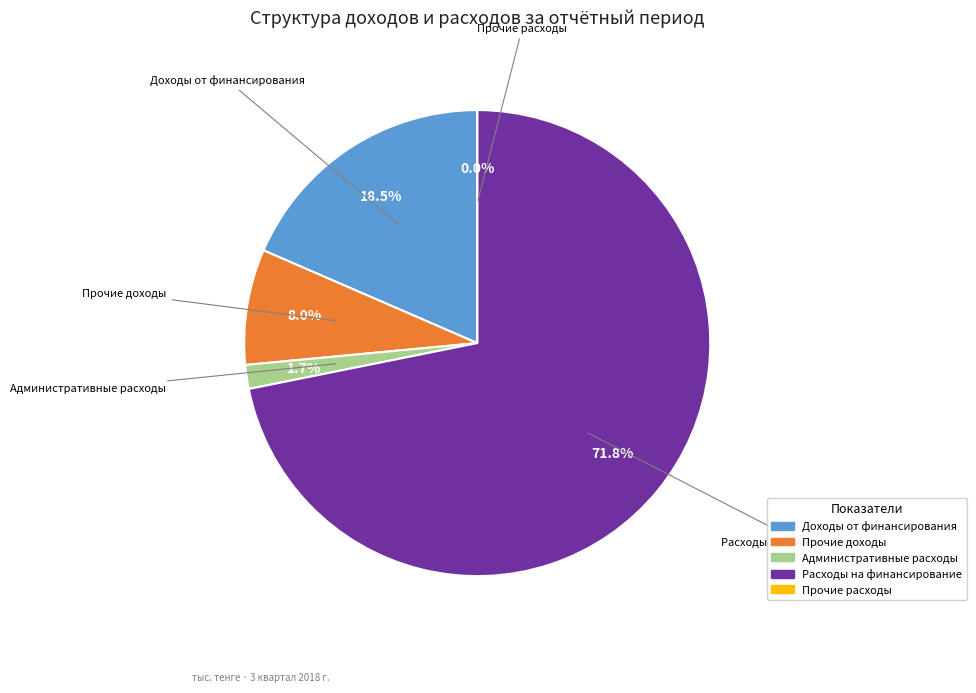

Which slice is the largest?

Расходы на финансирование